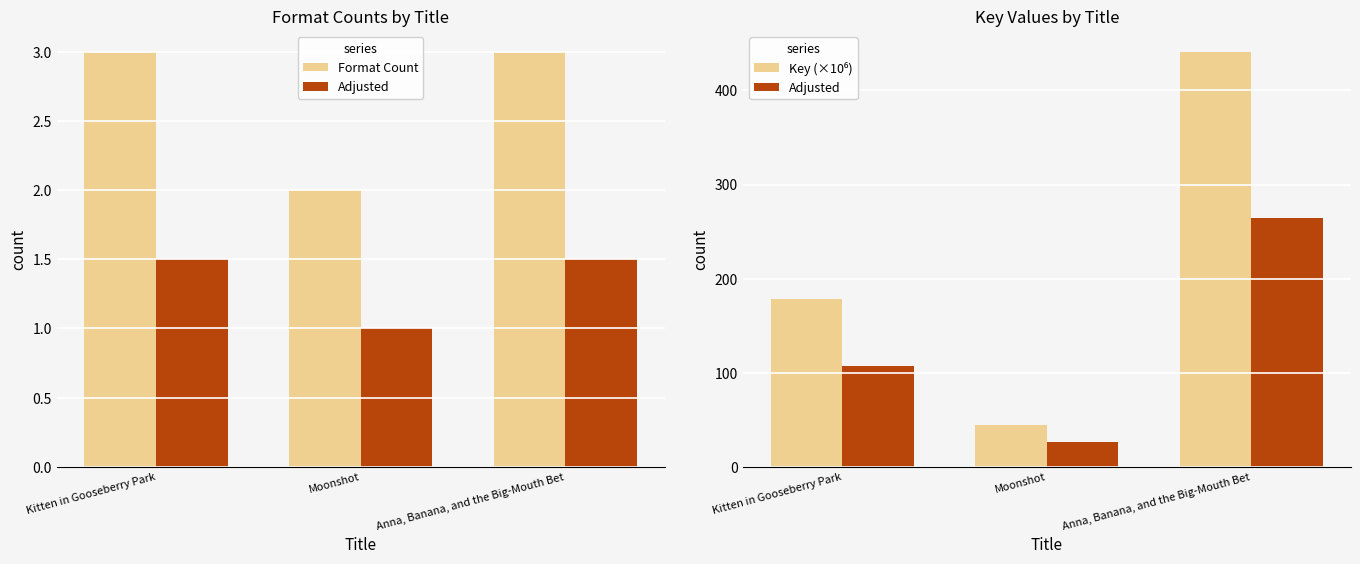

What position from the left is Moonshot?

2